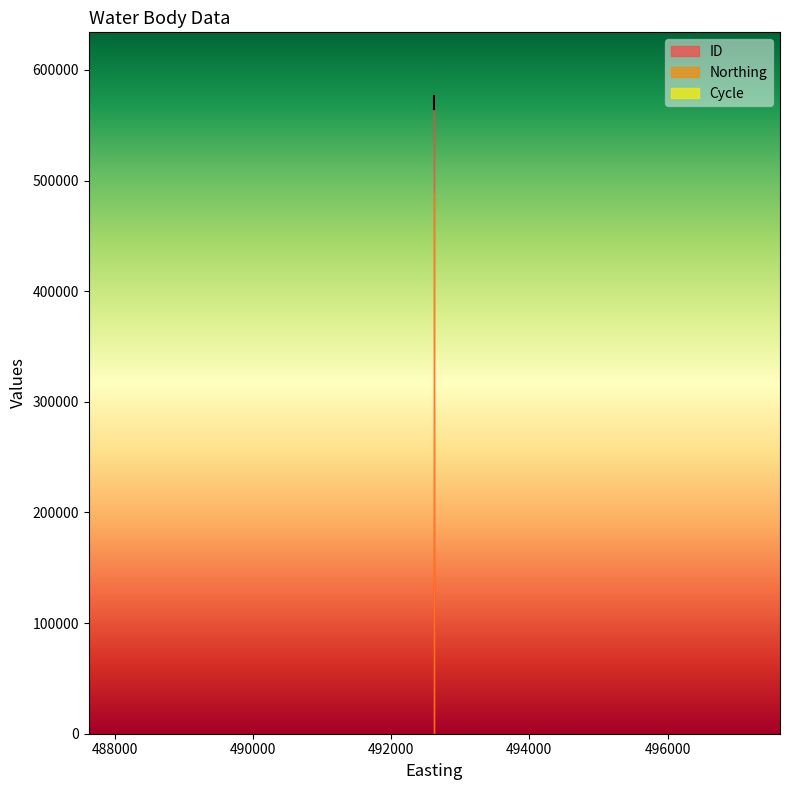

How many data points in ID are above 564622?

1